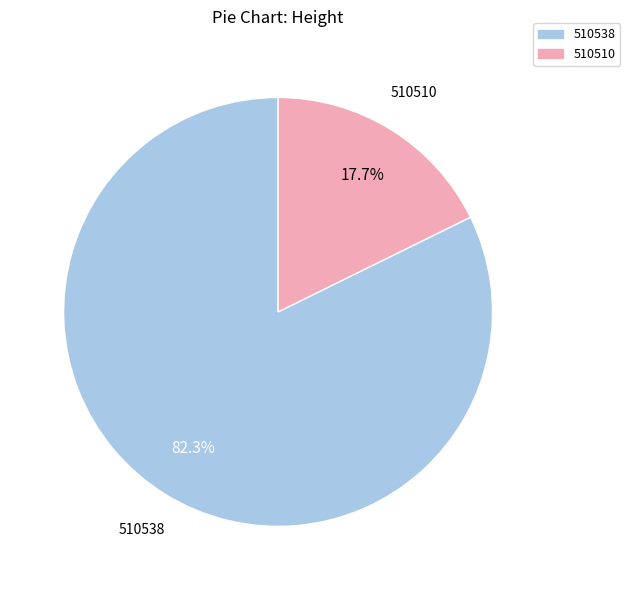

Is the sum of 510538 and 510510 greater than half?

Yes